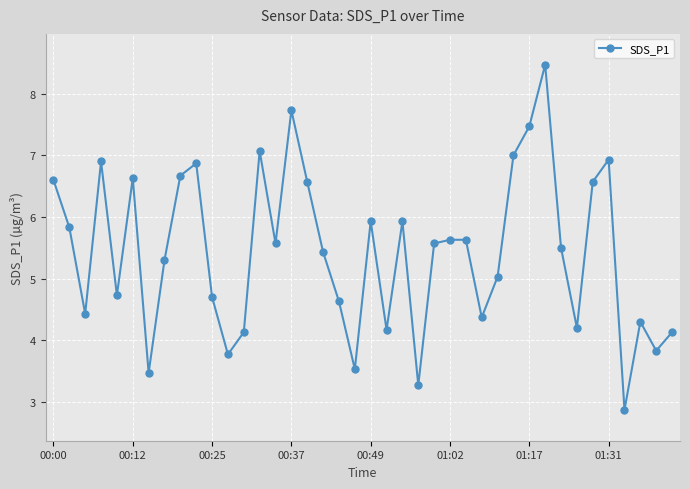

What is the average value?

5.4